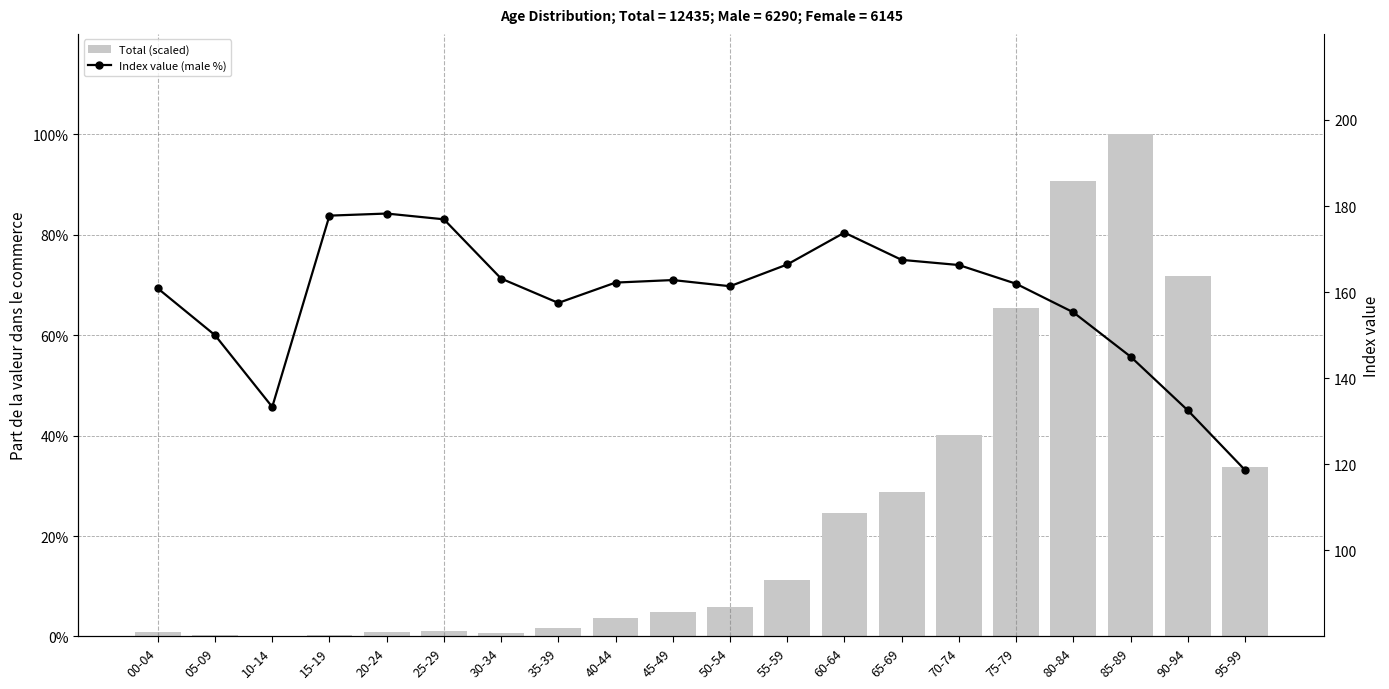

What is the label of the 9th bar from the right?

55-59